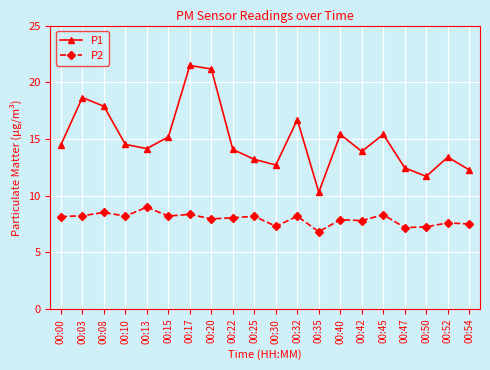

What are all the series names shown in the legend?

P1, P2